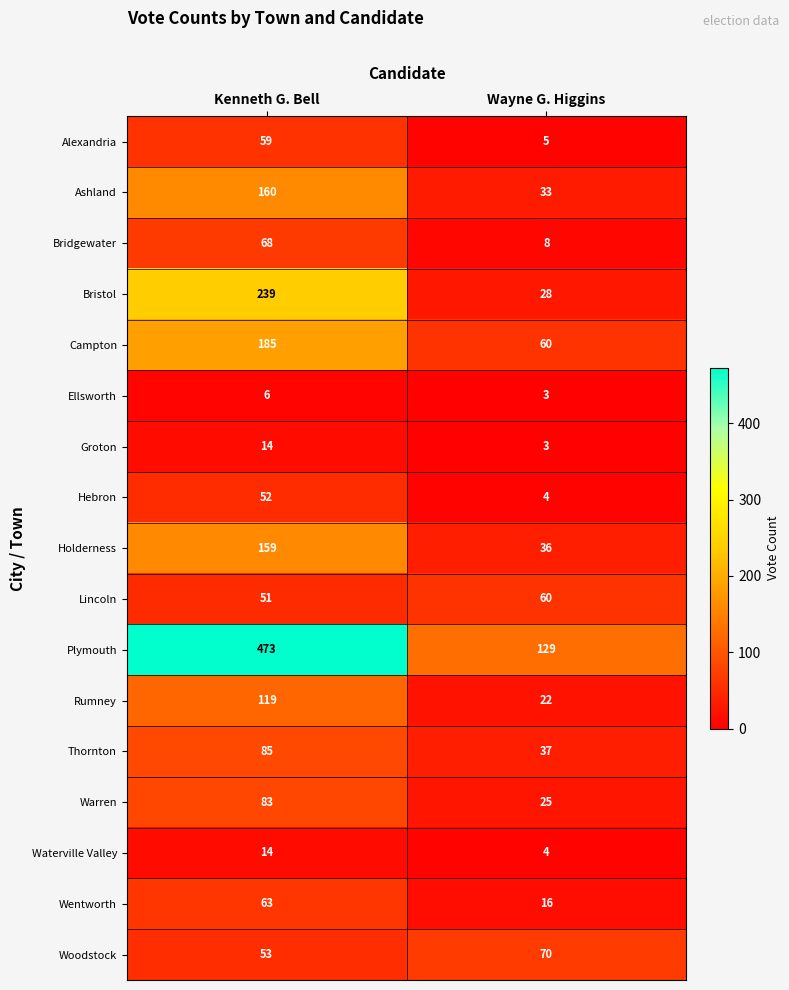

What is the sum of the Bristol values at Wayne G. Higgins and Kenneth G. Bell?

267